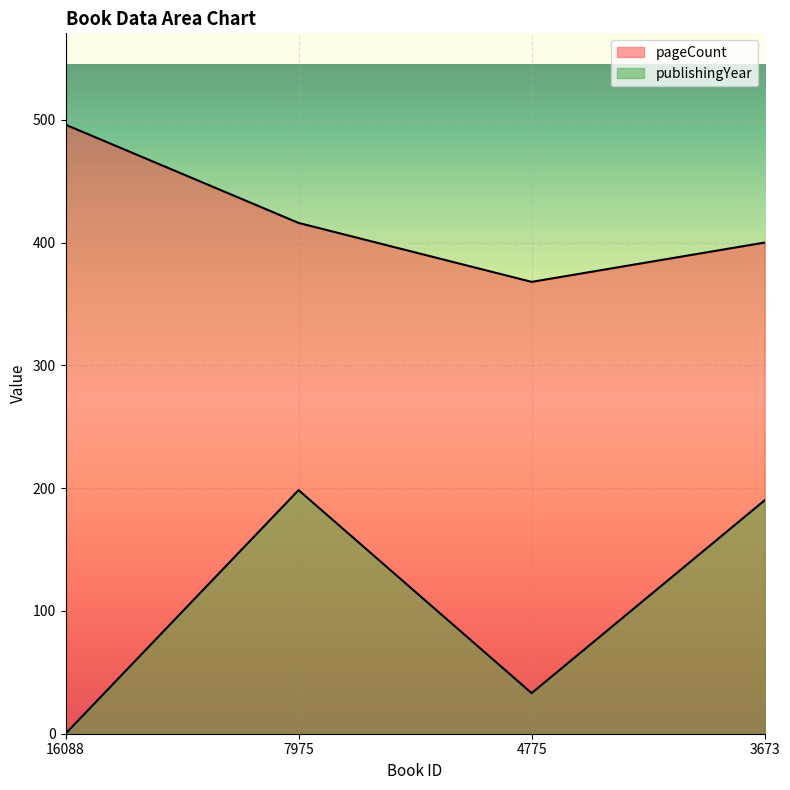

How many lines are shown in the chart?

2